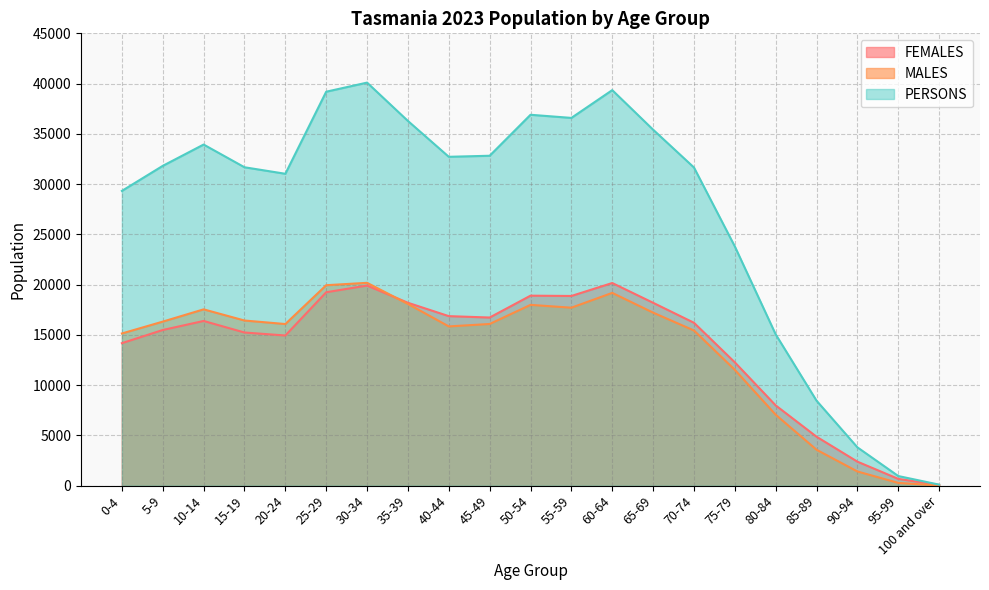

Does the chart display data point markers on the line(s)?

No